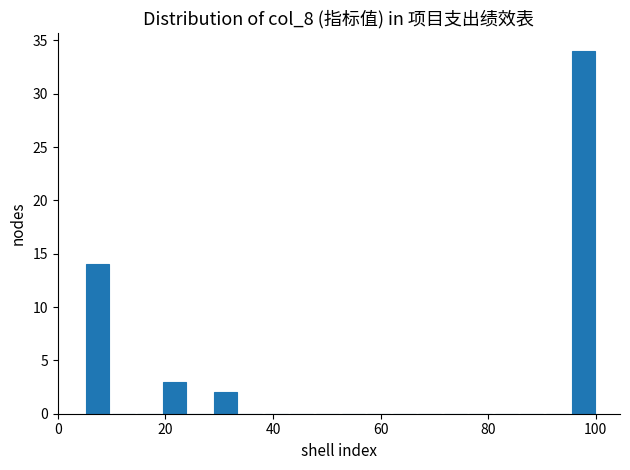

Read against the x-axis, roughly where is the centre of the tallest bar?

98